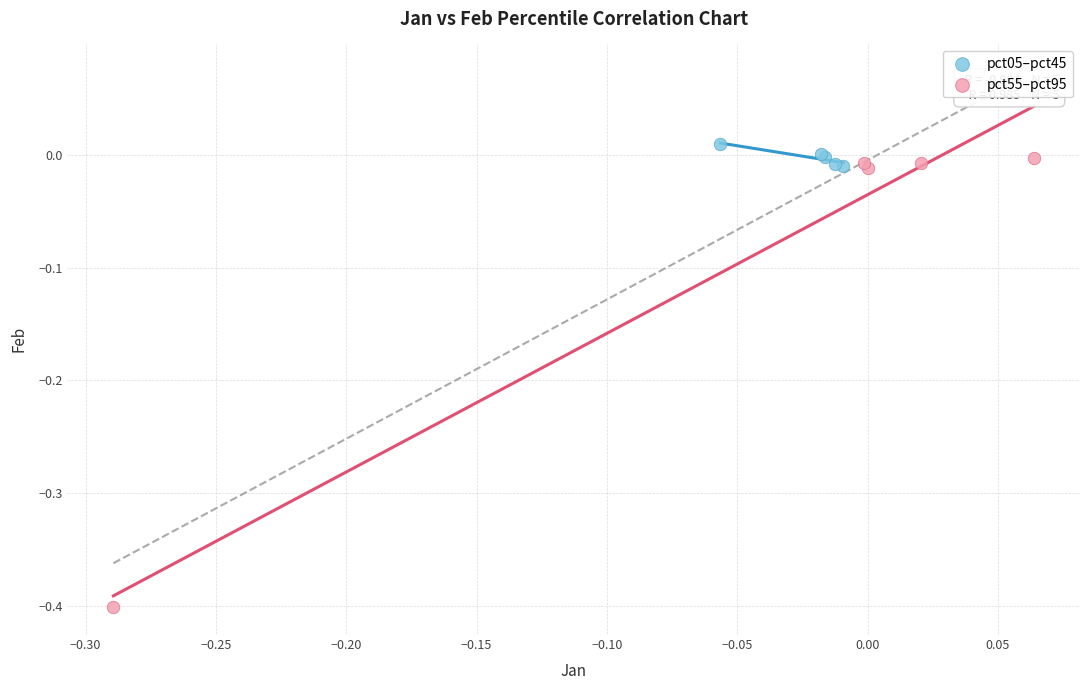

What are all the series names shown in the legend?

pct05–pct45, pct55–pct95